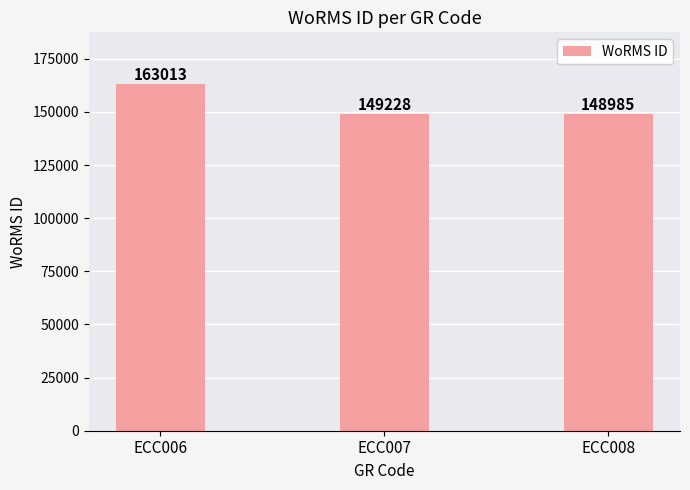

Reading left to right, extract all data points from this chart.

163013	149228	148985